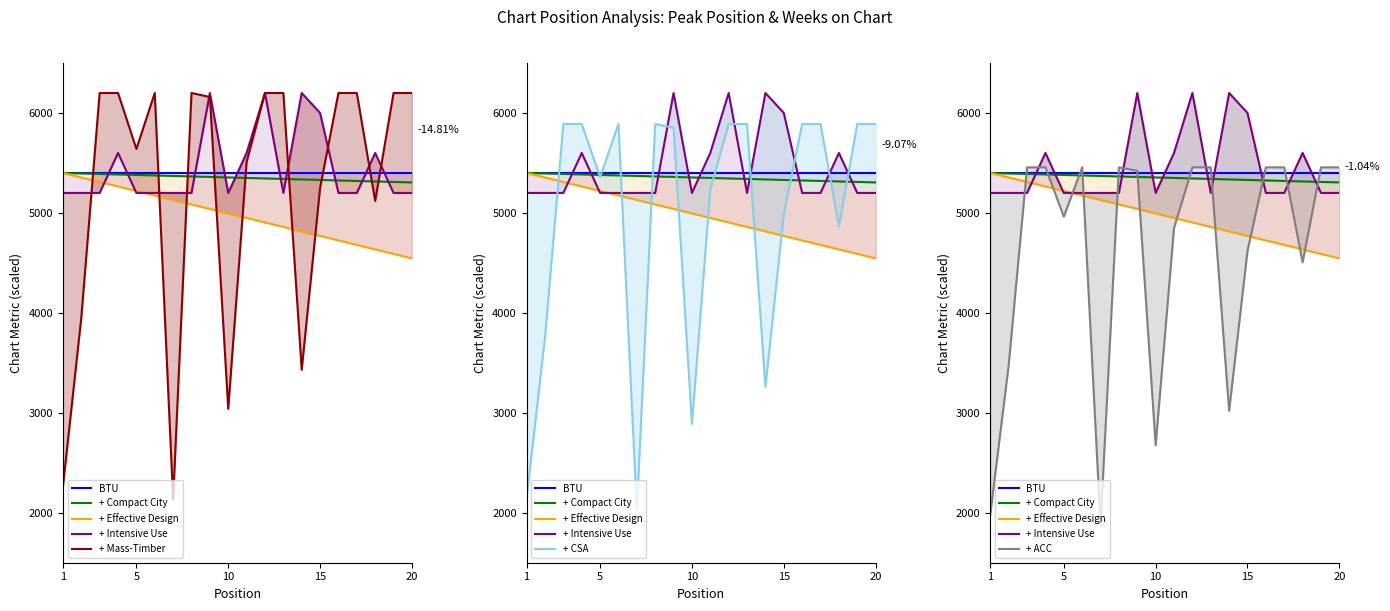

At which category does the data reach its first local peak?

6